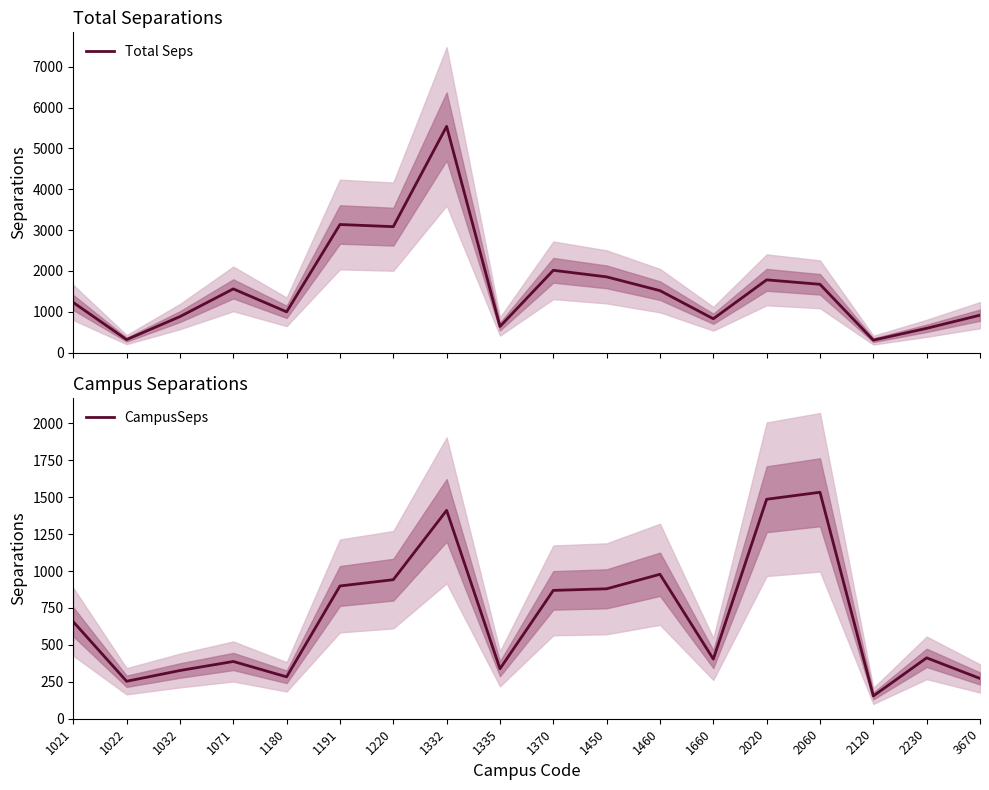

At how many categories does at least one series exceed 2834?

3